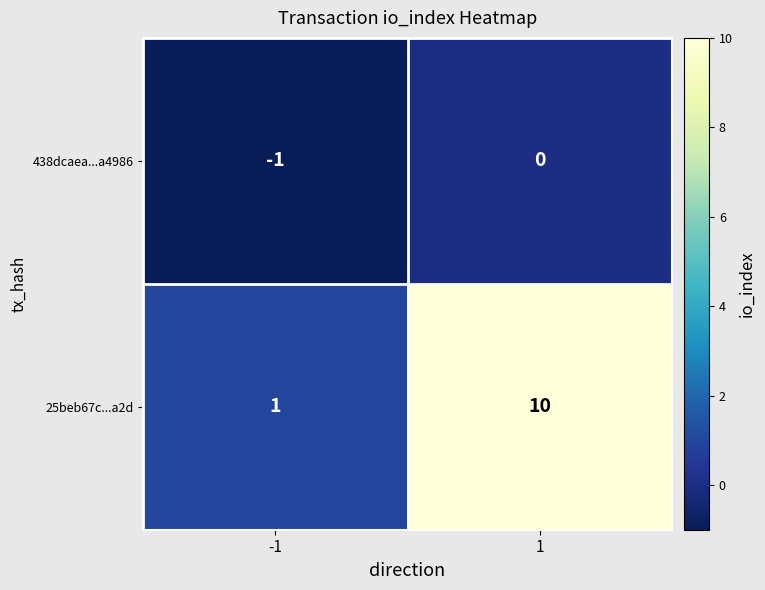

What is the sum of the 25beb67c...a2d values at -1 and 1?

11